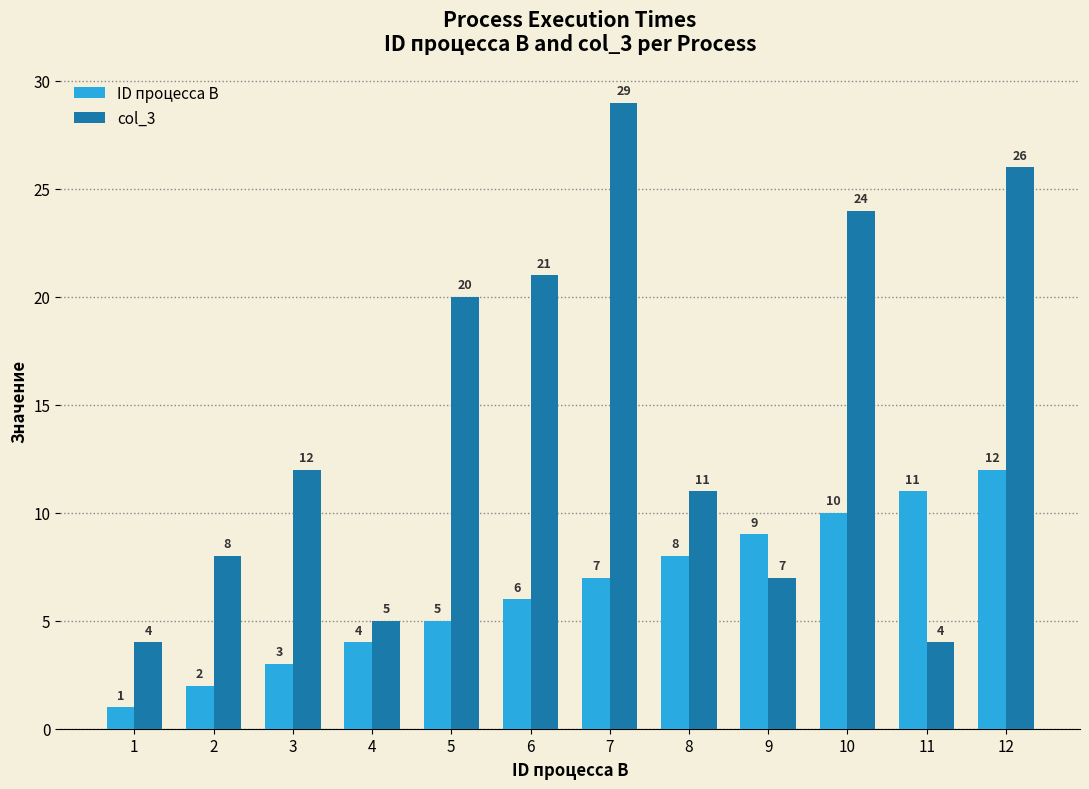

What is the difference between the col_3 values at 7 and 5?

9